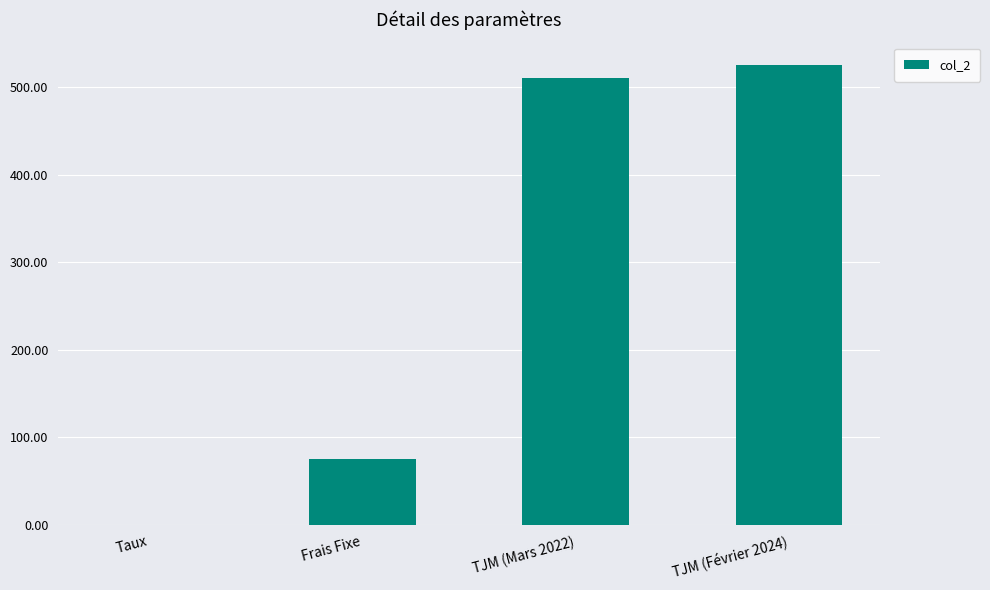

The chart shows a value of 932.9 at TJM (Février 2024). True or false?

False